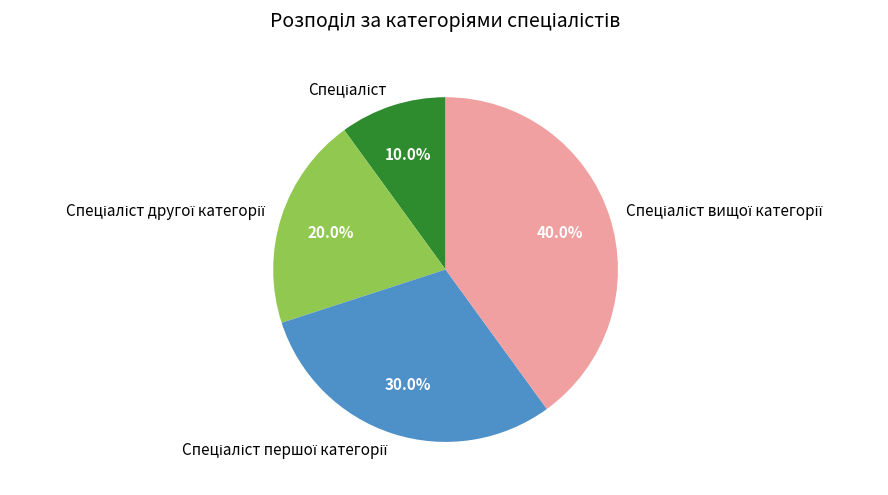

Does any single category account for the majority?

No